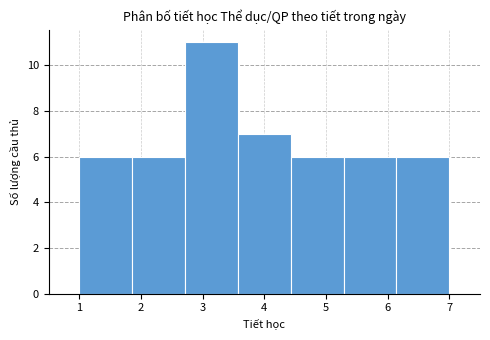

Over which range of the x-axis is the bar tallest?

2.7 to 3.6